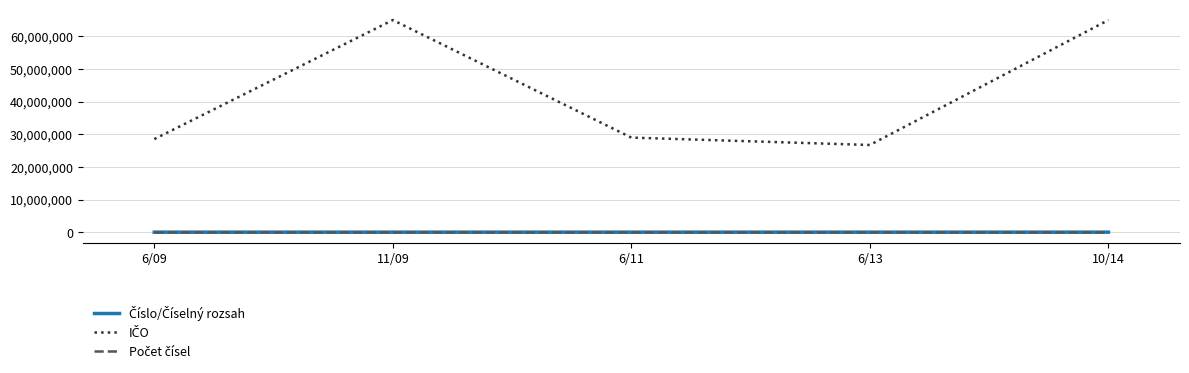

What is the maximum value shown in the chart?

64949681